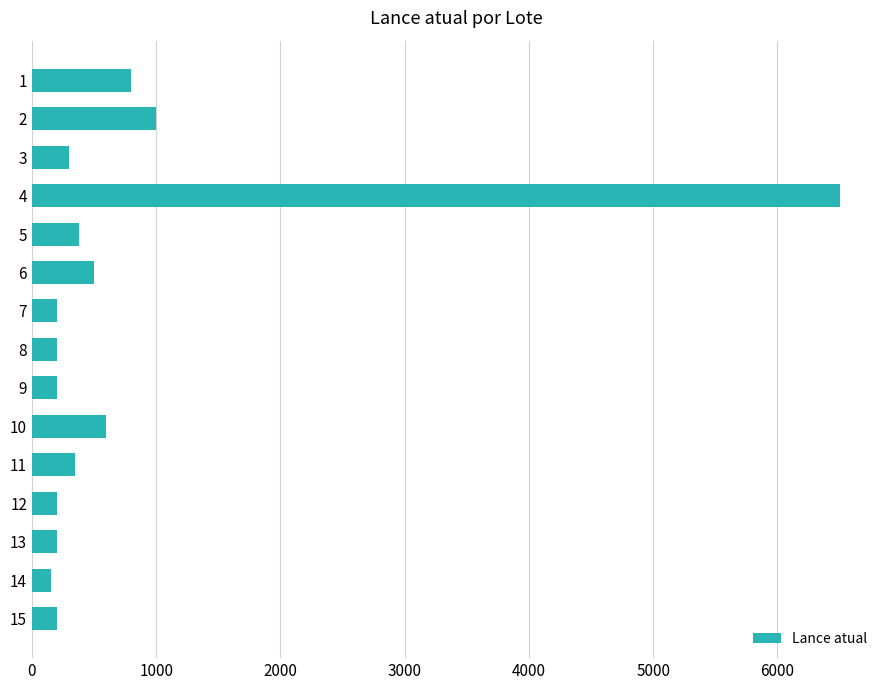

How many series are shown in this chart?

1